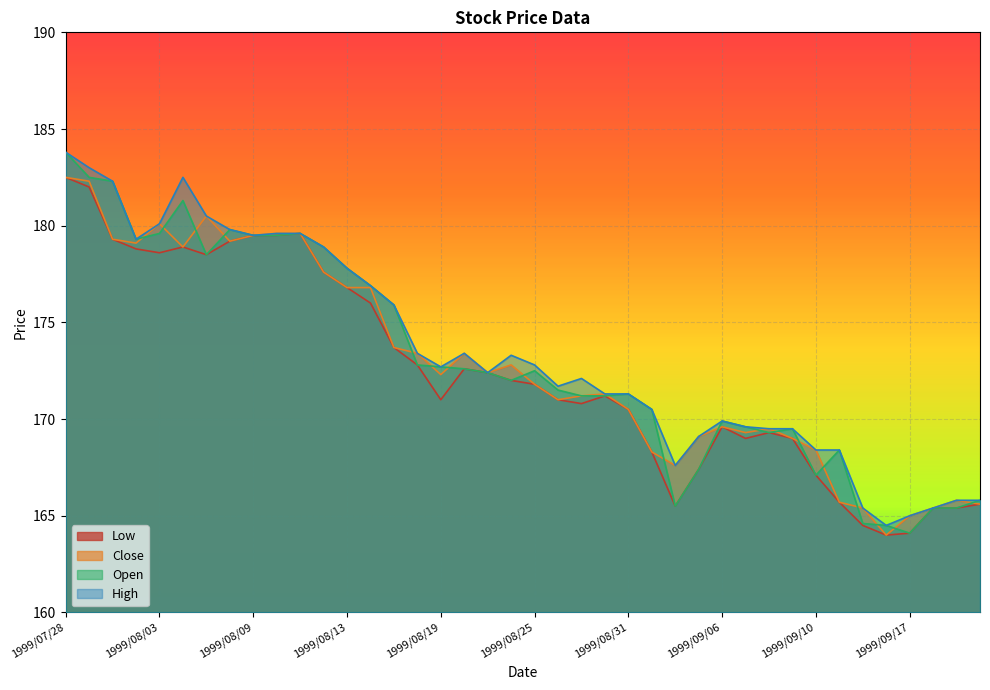

What is the maximum value shown in the chart?

183.8